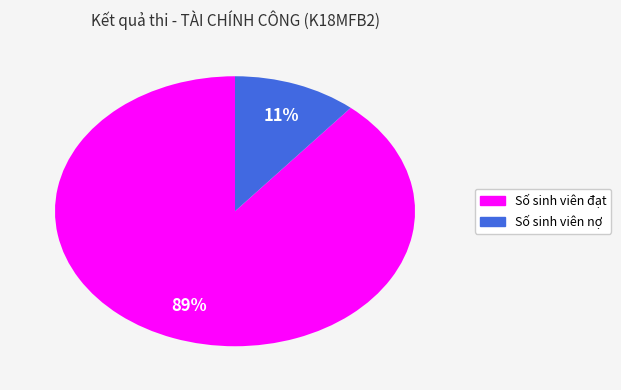

Is it true that Số sinh viên nợ is 11% of the pie?

True